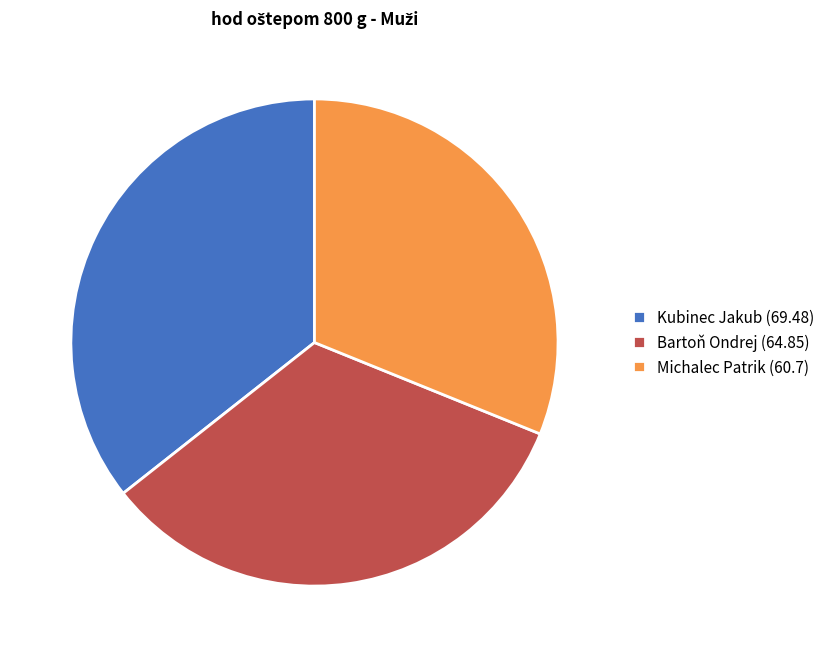

Count the number of slices in the pie.

3